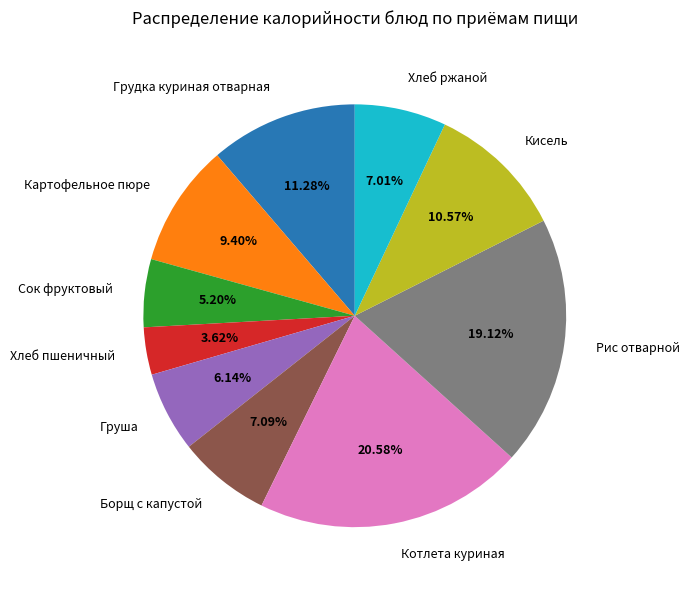

How much of the chart is everything except Кисель?

89.4%